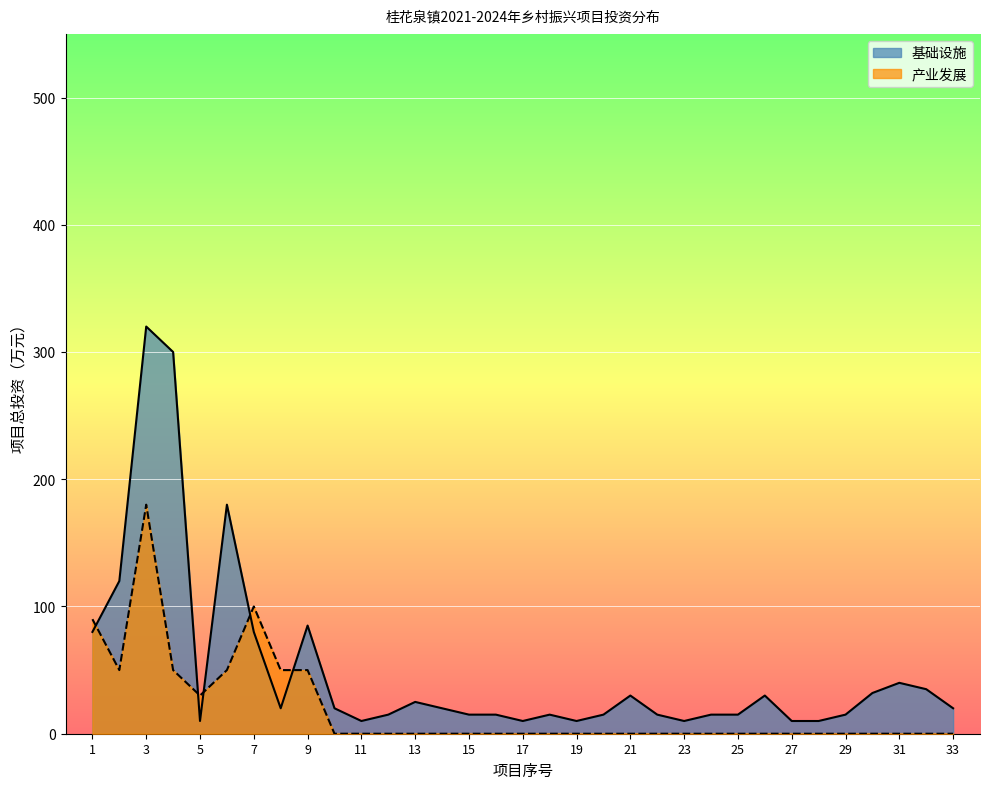

Reading left to right, what are all the values shown in this chart?

80	120	320	300	10	180	80	20	85	20	10	15	25	20	15	15	10	15	10	15	30	15	10	15	15	30	10	10	15	32	40	35	20